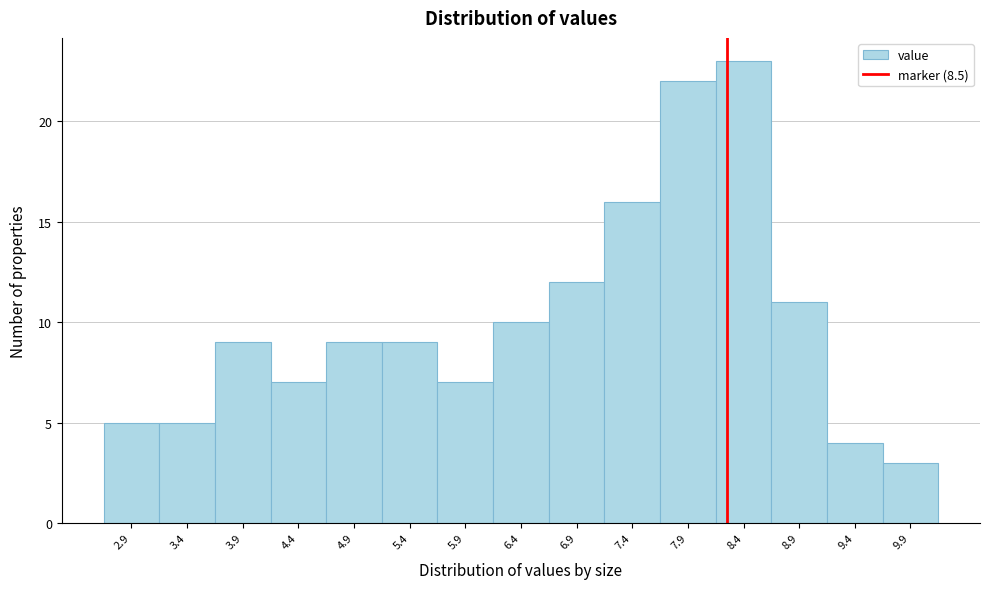

Reading left to right, extract all data points from this chart.

5	5	9	7	9	9	7	10	12	16	22	23	11	4	3